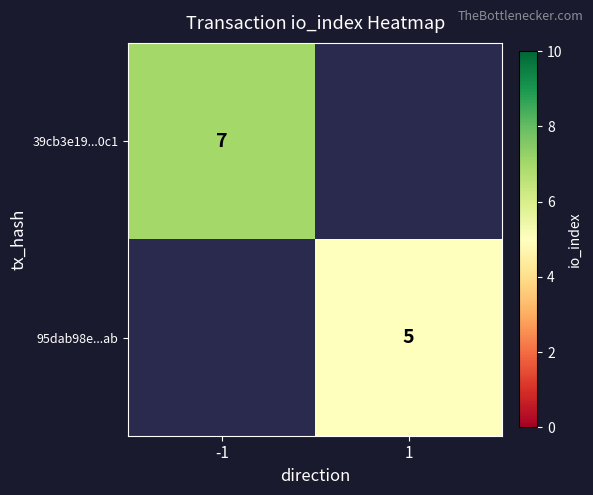

True or false: 95dab98e...ab has a value of 7 at 1.

False